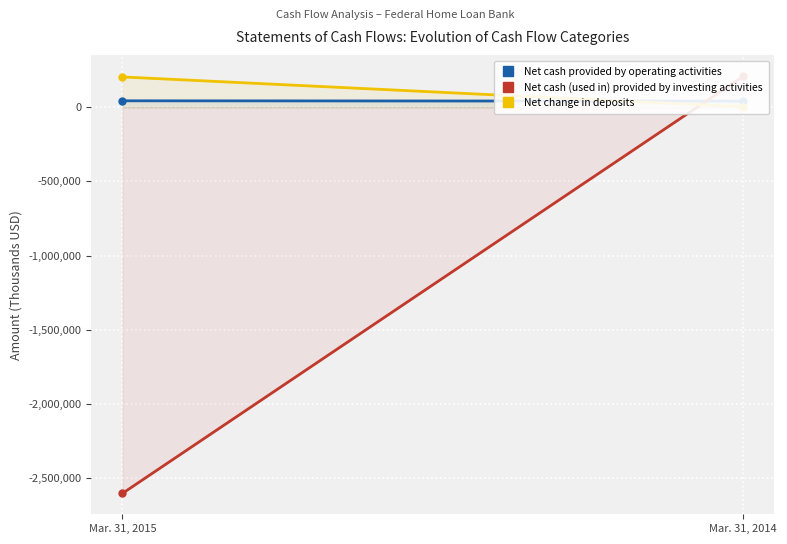

Is it true that Net change in deposits equals 3233 at Mar. 31, 2014?

True